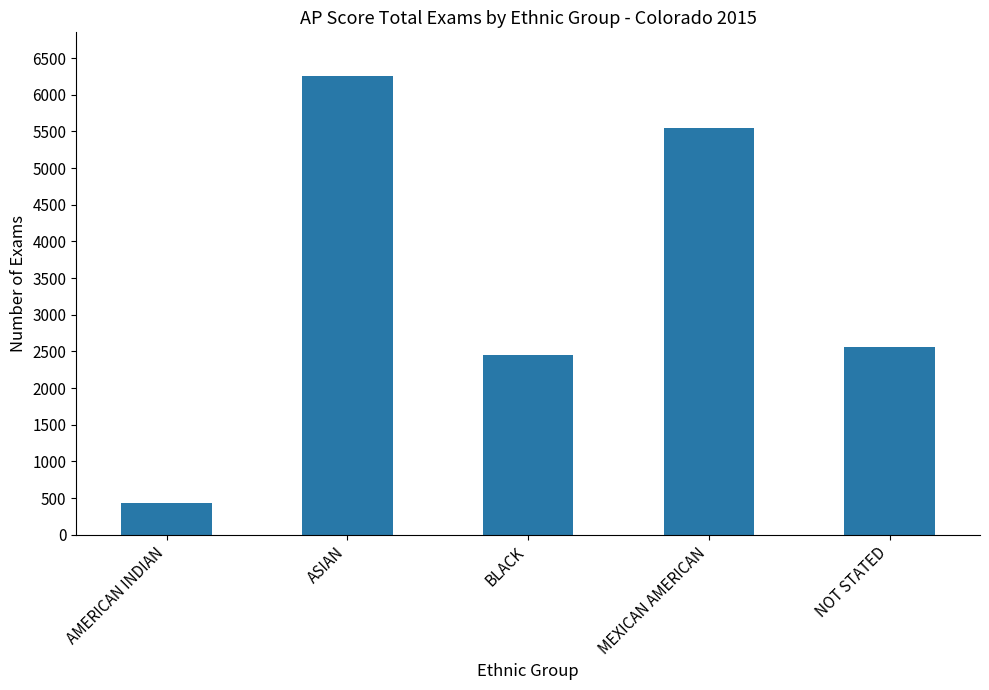

List the labels in order of value, smallest first.

AMERICAN INDIAN, BLACK, NOT STATED, MEXICAN AMERICAN, ASIAN